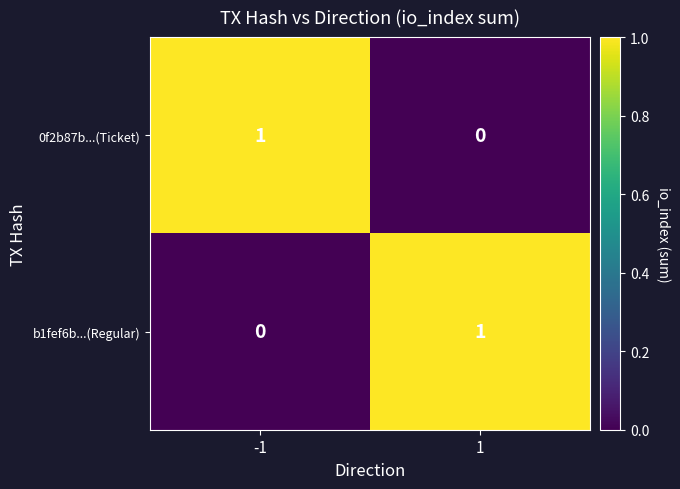

Is the value of 0f2b87b...(Ticket) at -1 greater than the value of b1fef6b...(Regular) at -1?

Yes